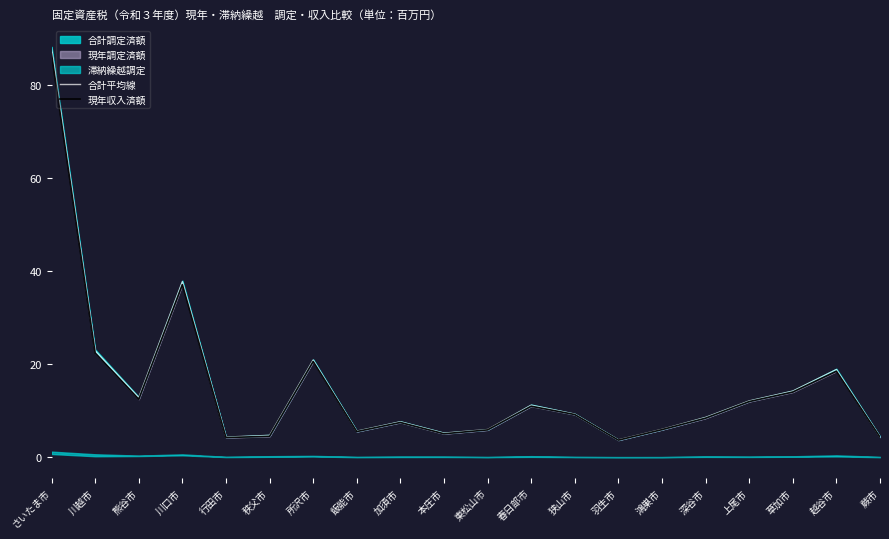

Is it true that 合計平均線 equals 5.6 at 狭山市?

False